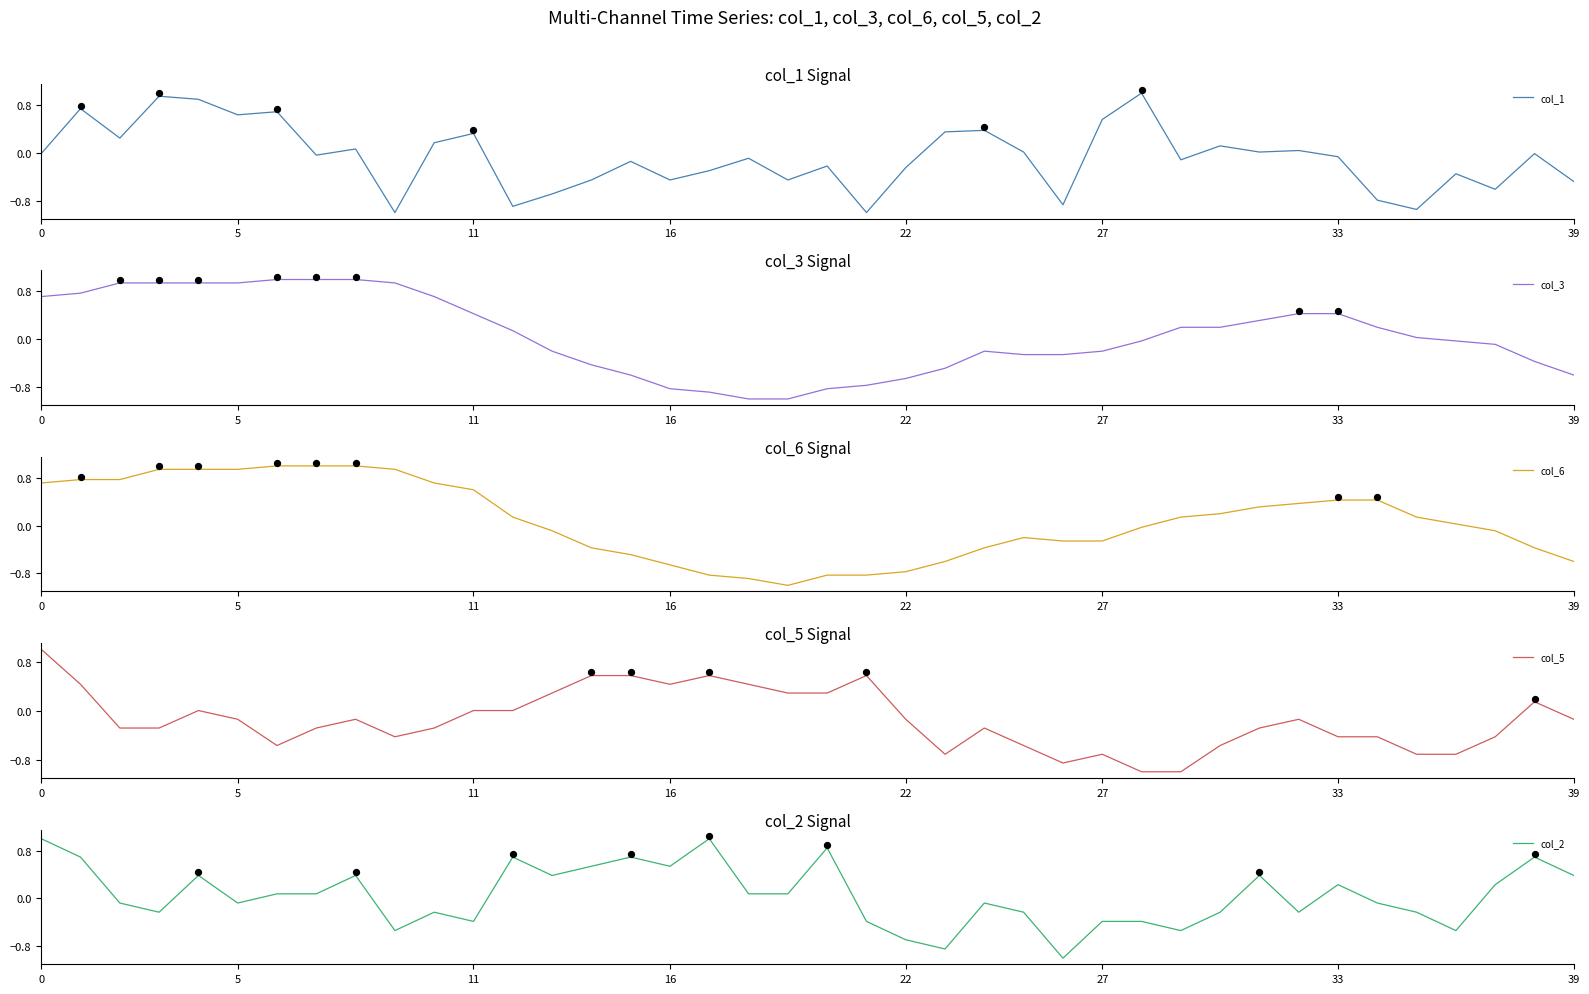

Which series has the widest spread of Y values?

col_1